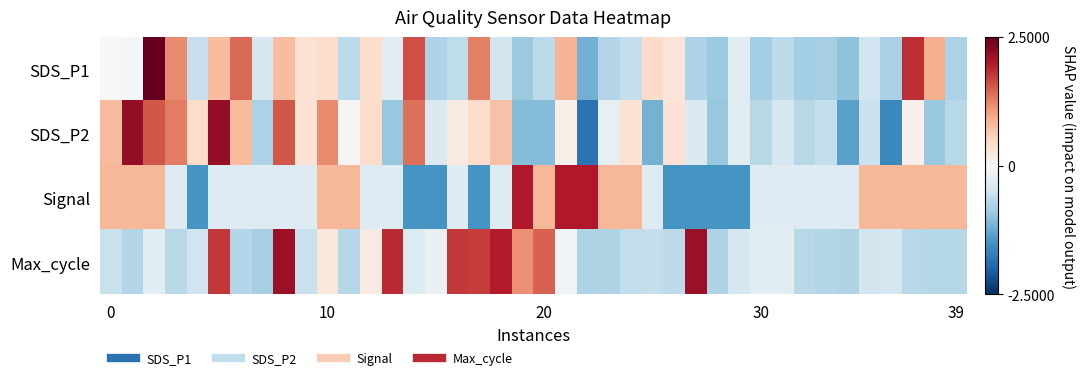

Rank the series by their maximum value, from highest to lowest.

SDS_P1, SDS_P2, Max_cycle, Signal